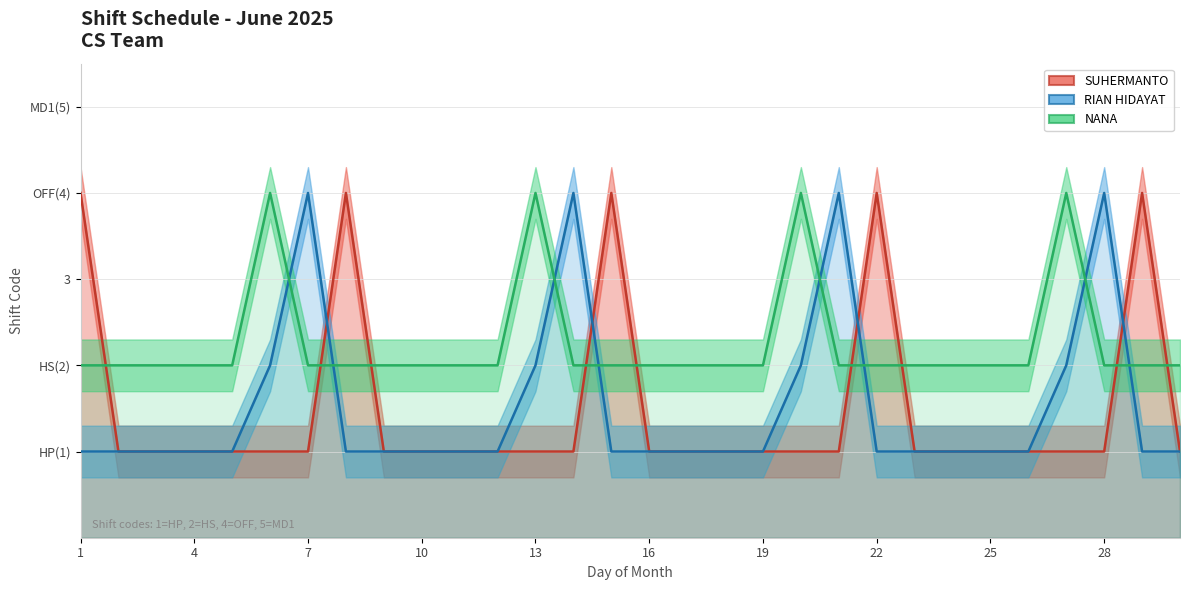

Which series has the largest range (max minus min)?

SUHERMANTO